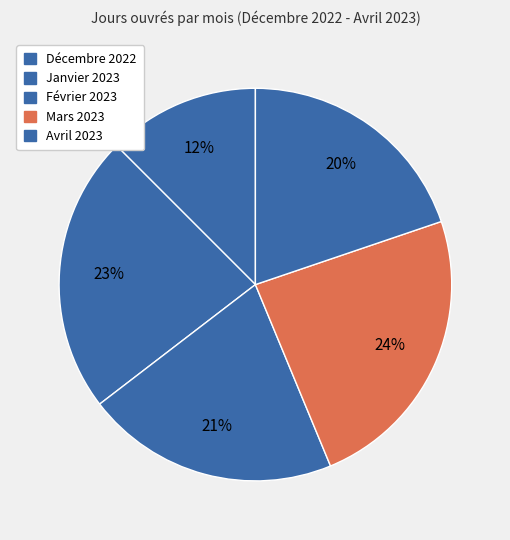

Count the number of slices in the pie.

5